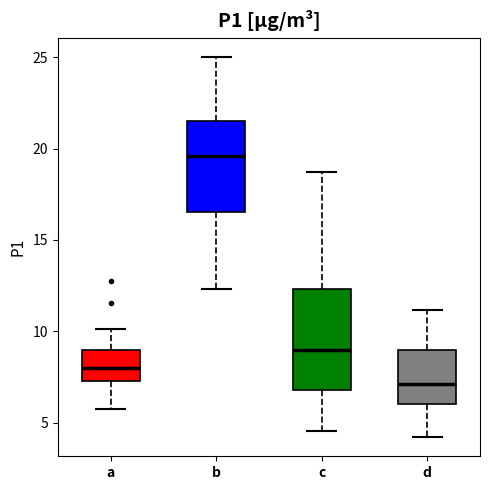

Reading left to right, read every box against the y-axis: the position of its median line, the range the box covers, and the ends of its whiskers. The values are not printed on the chart, so give them approximately, as read against the axis.

a: median 8.0, box 7.5 to 9.0, whiskers 6.0 to 10.0
b: median 19.5, box 16.5 to 21.5, whiskers 12.5 to 25.0
c: median 9.0, box 7.0 to 12.5, whiskers 4.5 to 18.5
d: median 7.0, box 6.0 to 9.0, whiskers 4.0 to 11.0